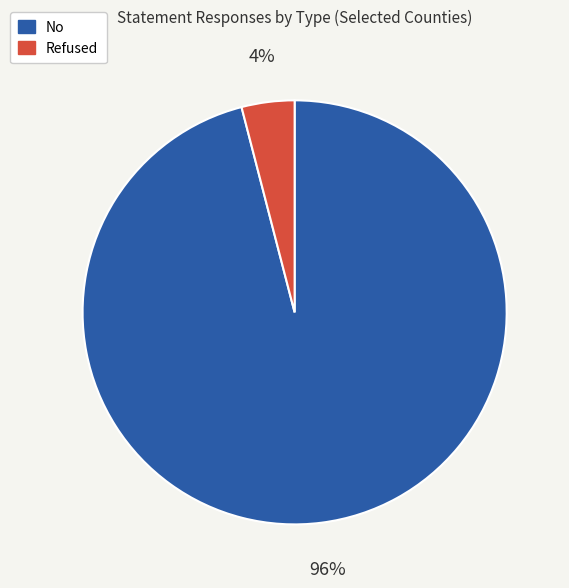

Which has a higher value, No or Refused?

No